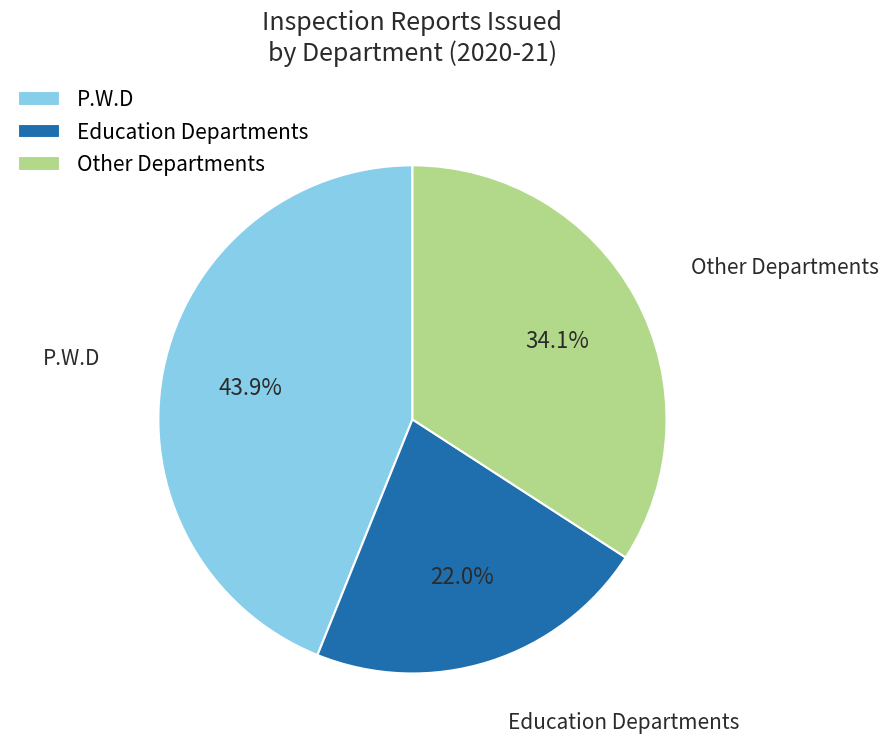

Is there any slice that represents more than half of the pie?

No